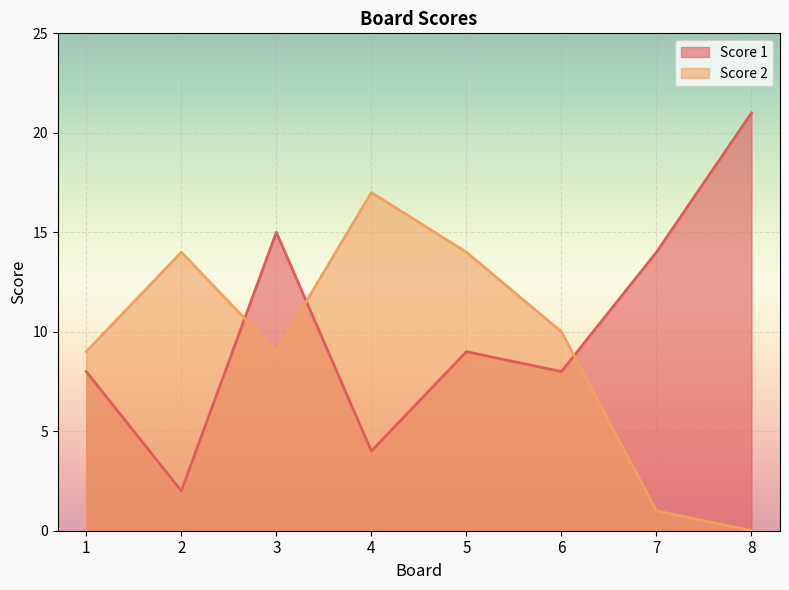

Which series ends up on top after the final intersection of Score 1 and Score 2?

Score 1